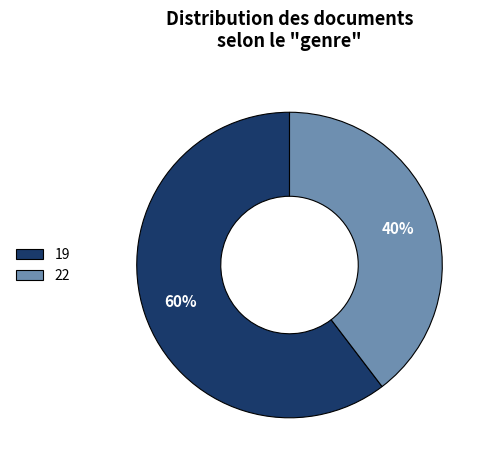

Does 19 represent more than half of the total?

Yes